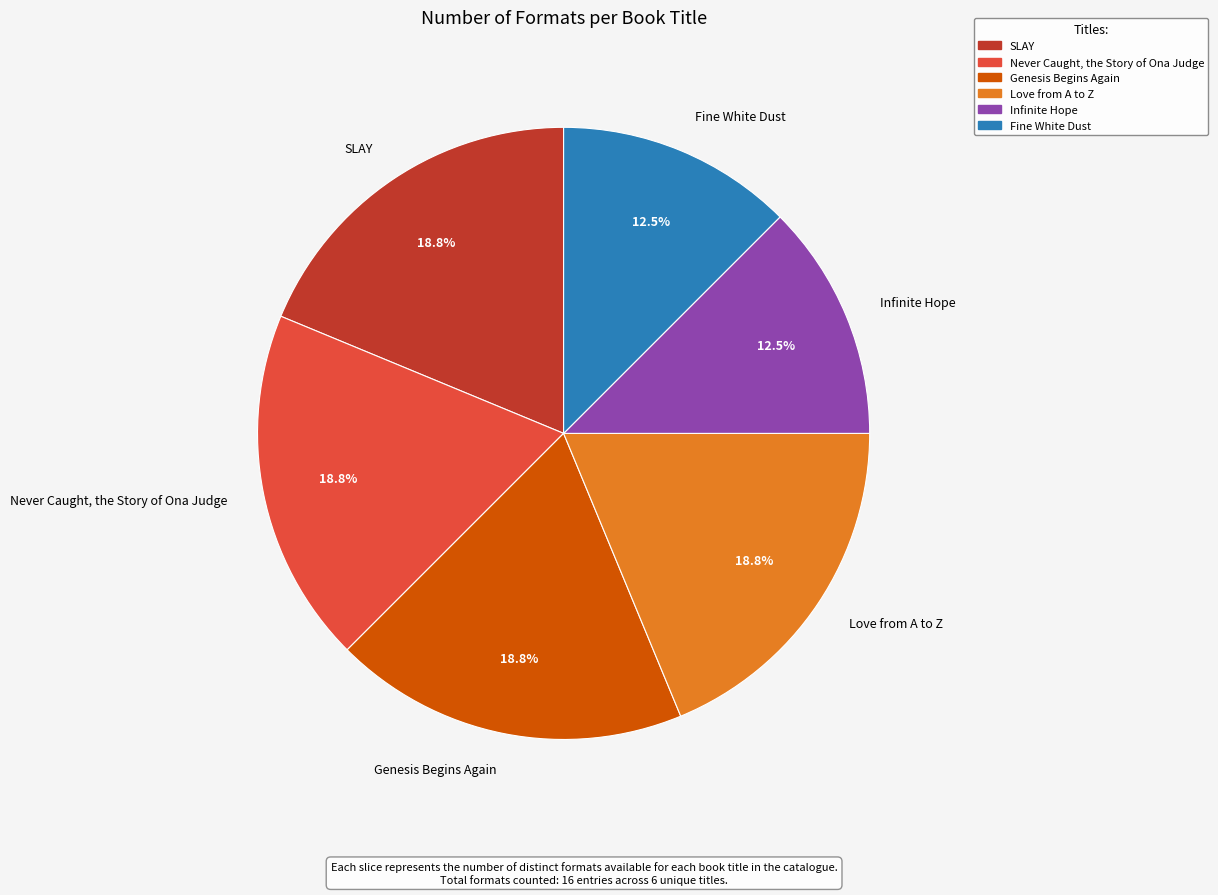

Does Fine White Dust account for over 50% of the chart?

No